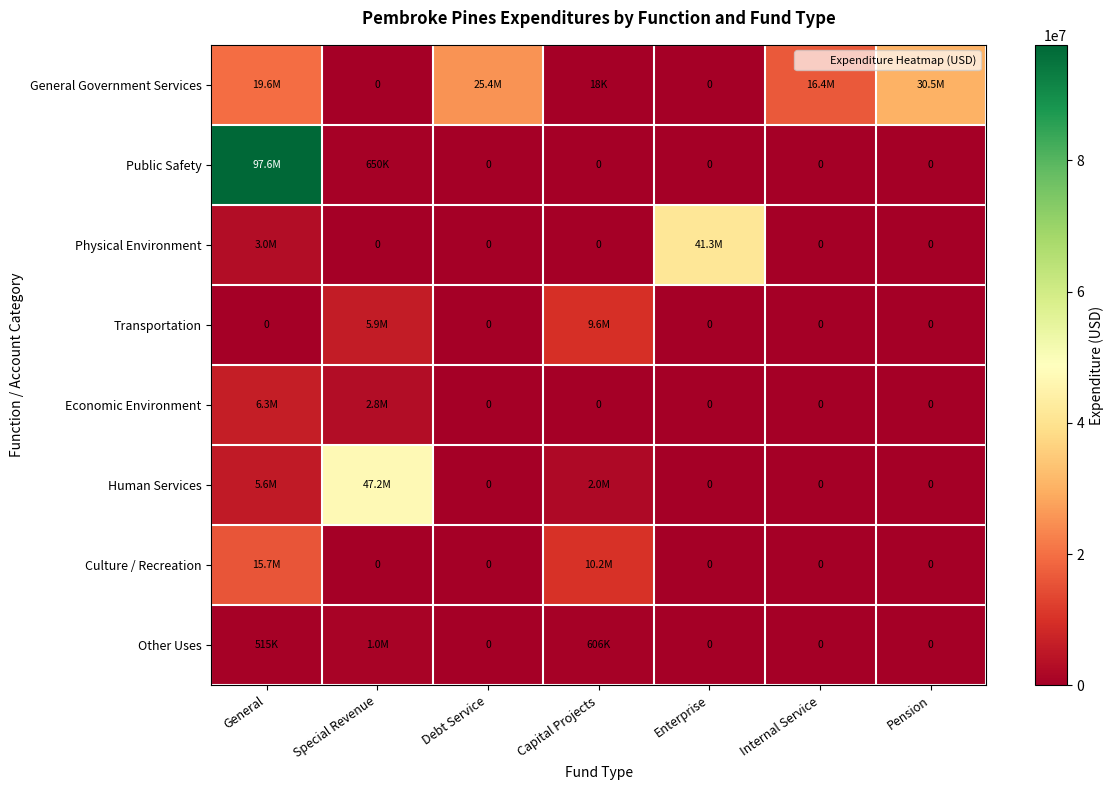

Between Enterprise and Special Revenue, which is larger?

Enterprise